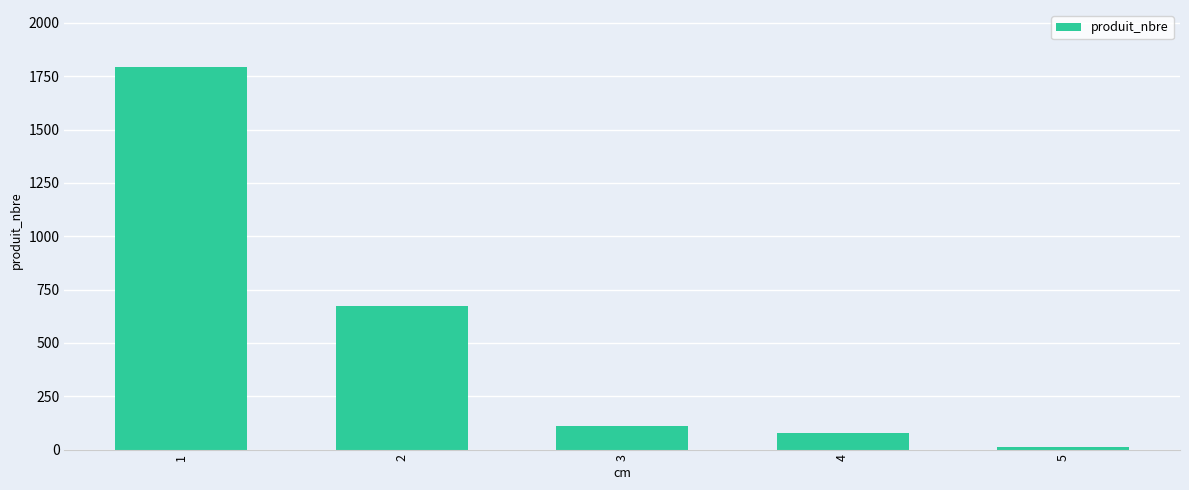

List the labels in order of value, smallest first.

5, 4, 3, 2, 1